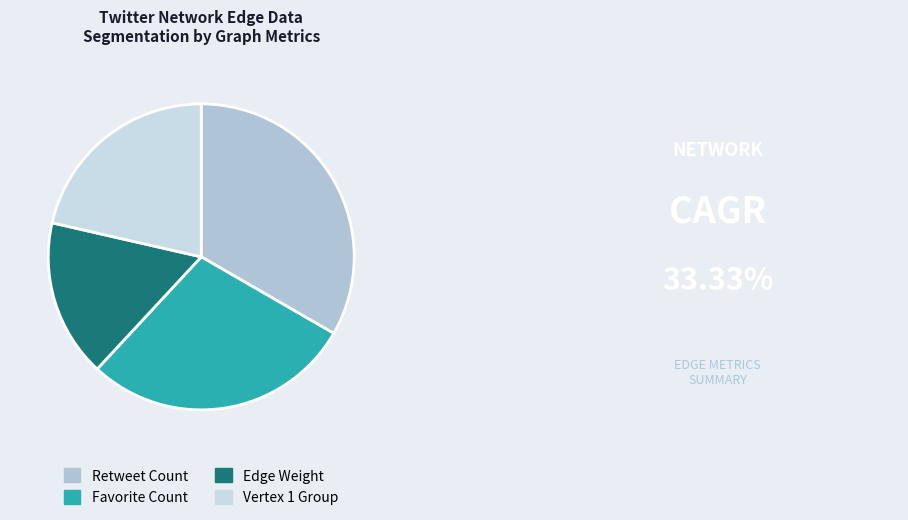

Count the number of slices in the pie.

4